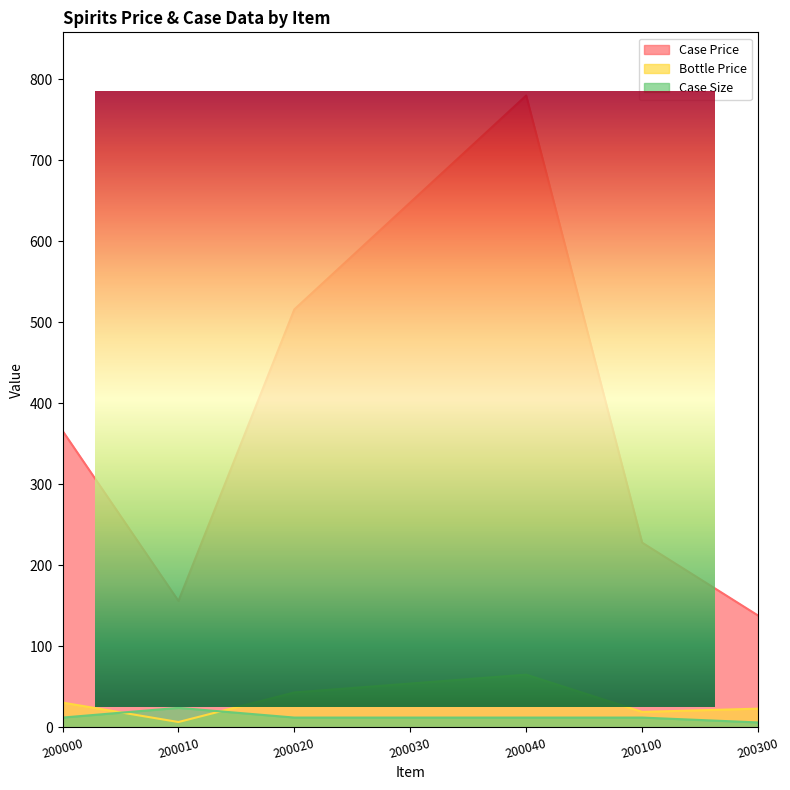

True or false: Case Price and Case Size cross at least once.

False